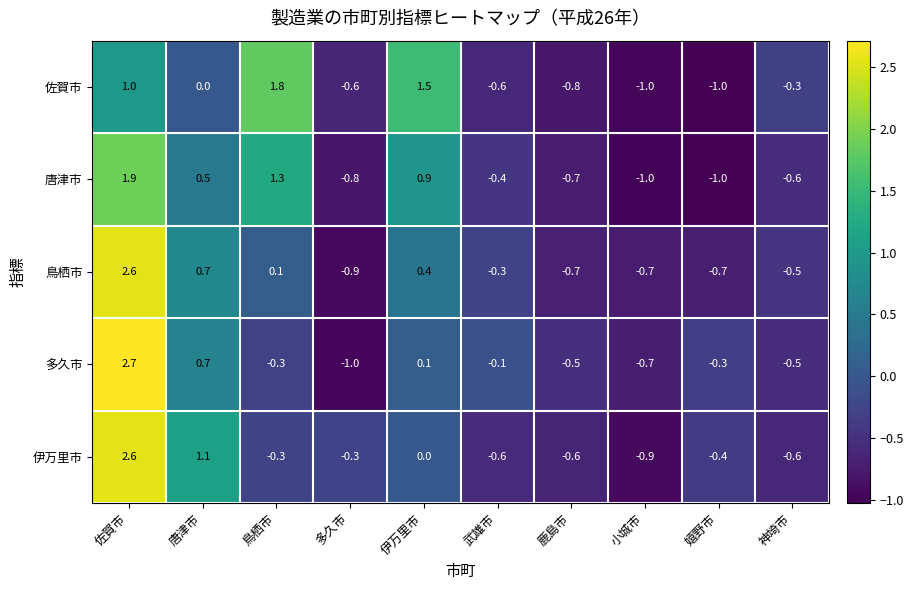

True or false: 伊万里市 has a value of 3.9 at 佐賀市.

False